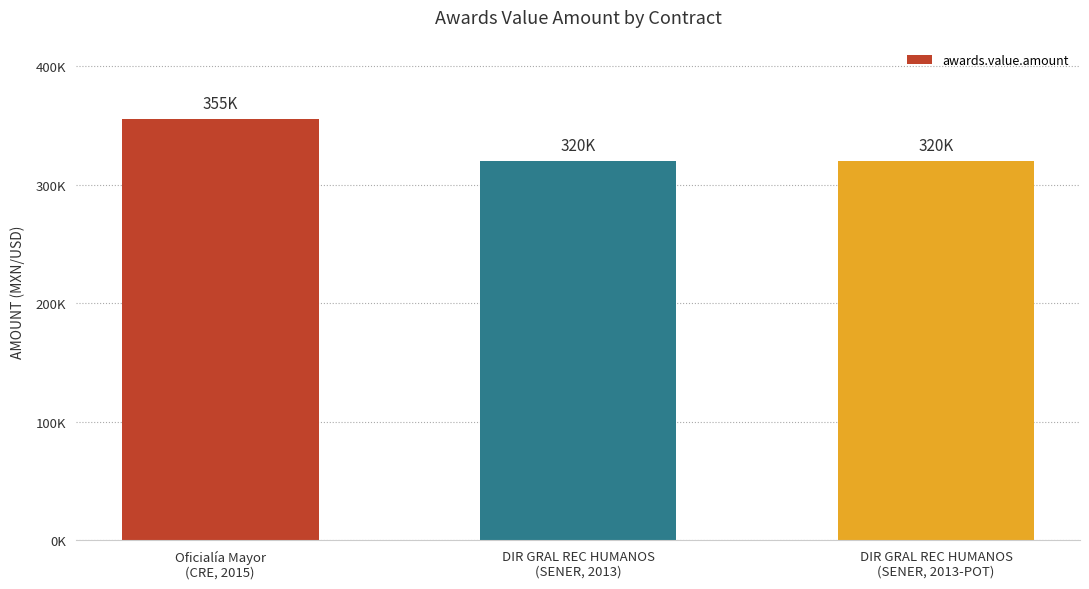

Does the chart contain any negative values?

No